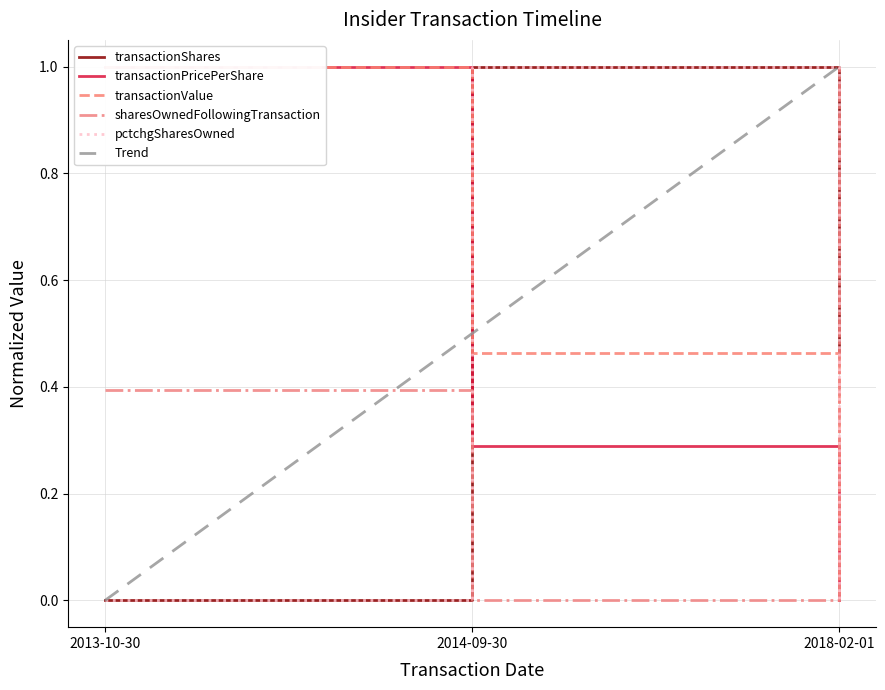

Between 2013-10-30 and 2018-02-01, which series saw the biggest shift?

transactionPricePerShare